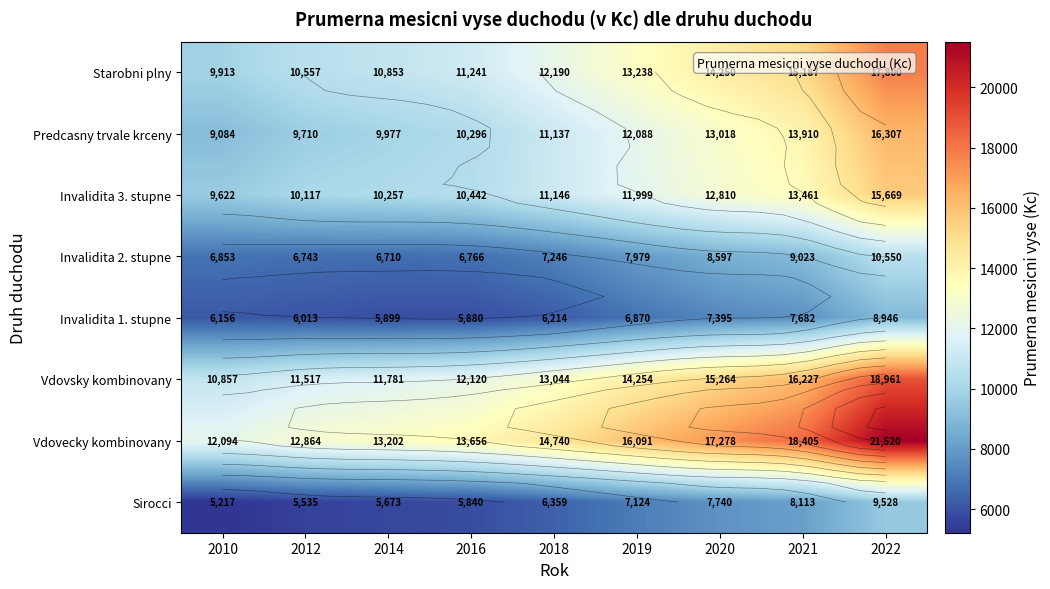

Rank the categories by Starobni plny value from lowest to highest.

2010, 2012, 2014, 2016, 2018, 2019, 2020, 2021, 2022